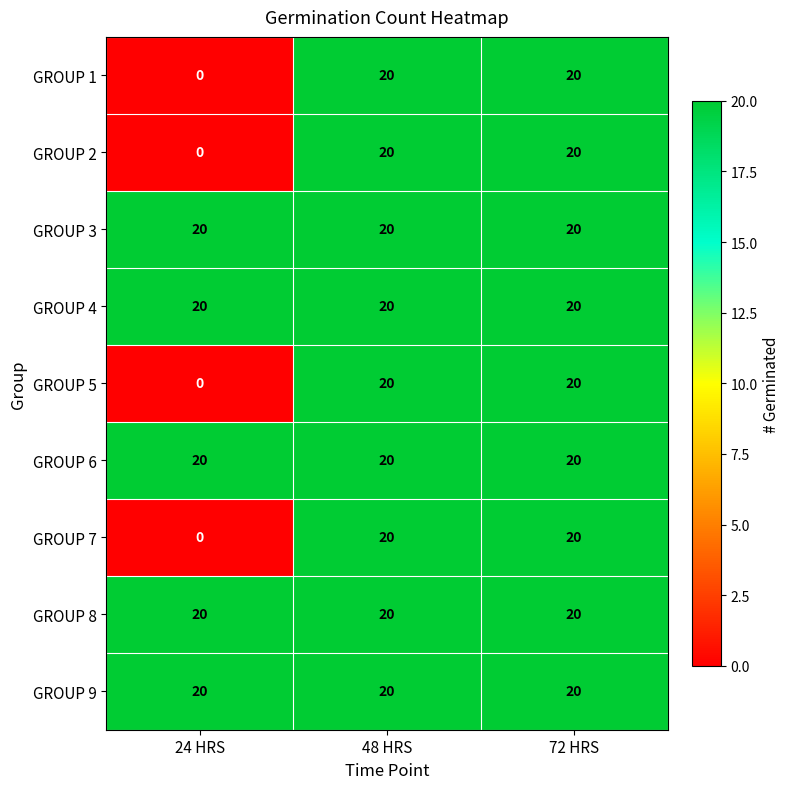

Reading right to left, what are all the values shown in this chart?

GROUP 1: 20	20	0
GROUP 2: 20	20	0
GROUP 3: 20	20	20
GROUP 4: 20	20	20
GROUP 5: 20	20	0
GROUP 6: 20	20	20
GROUP 7: 20	20	0
GROUP 8: 20	20	20
GROUP 9: 20	20	20